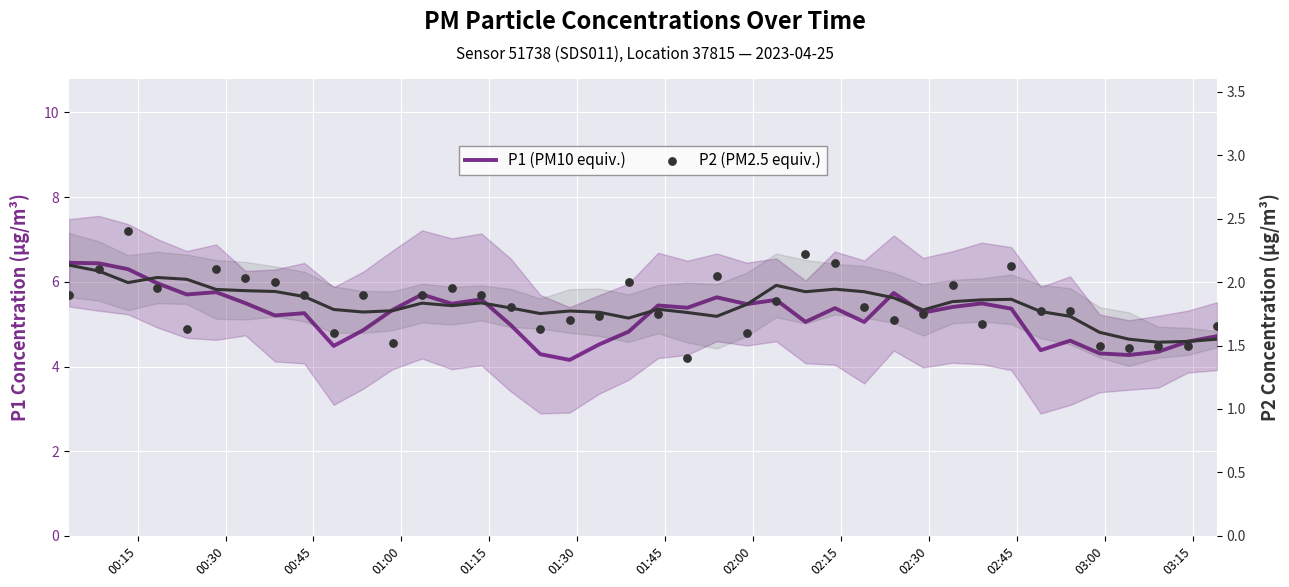

Which series contains the lowest Y value?

P2 (PM2.5 equiv.)